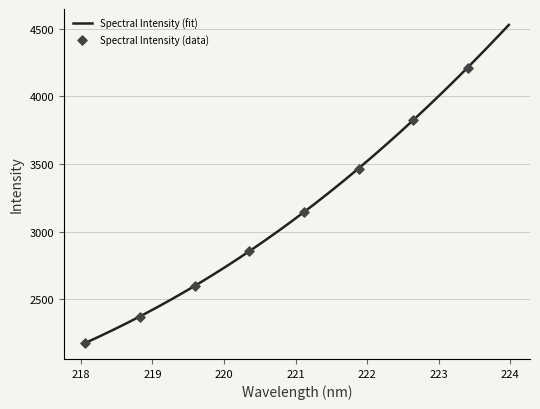

What is the change in value from 219.0156 to 221.8812?

+1039.3